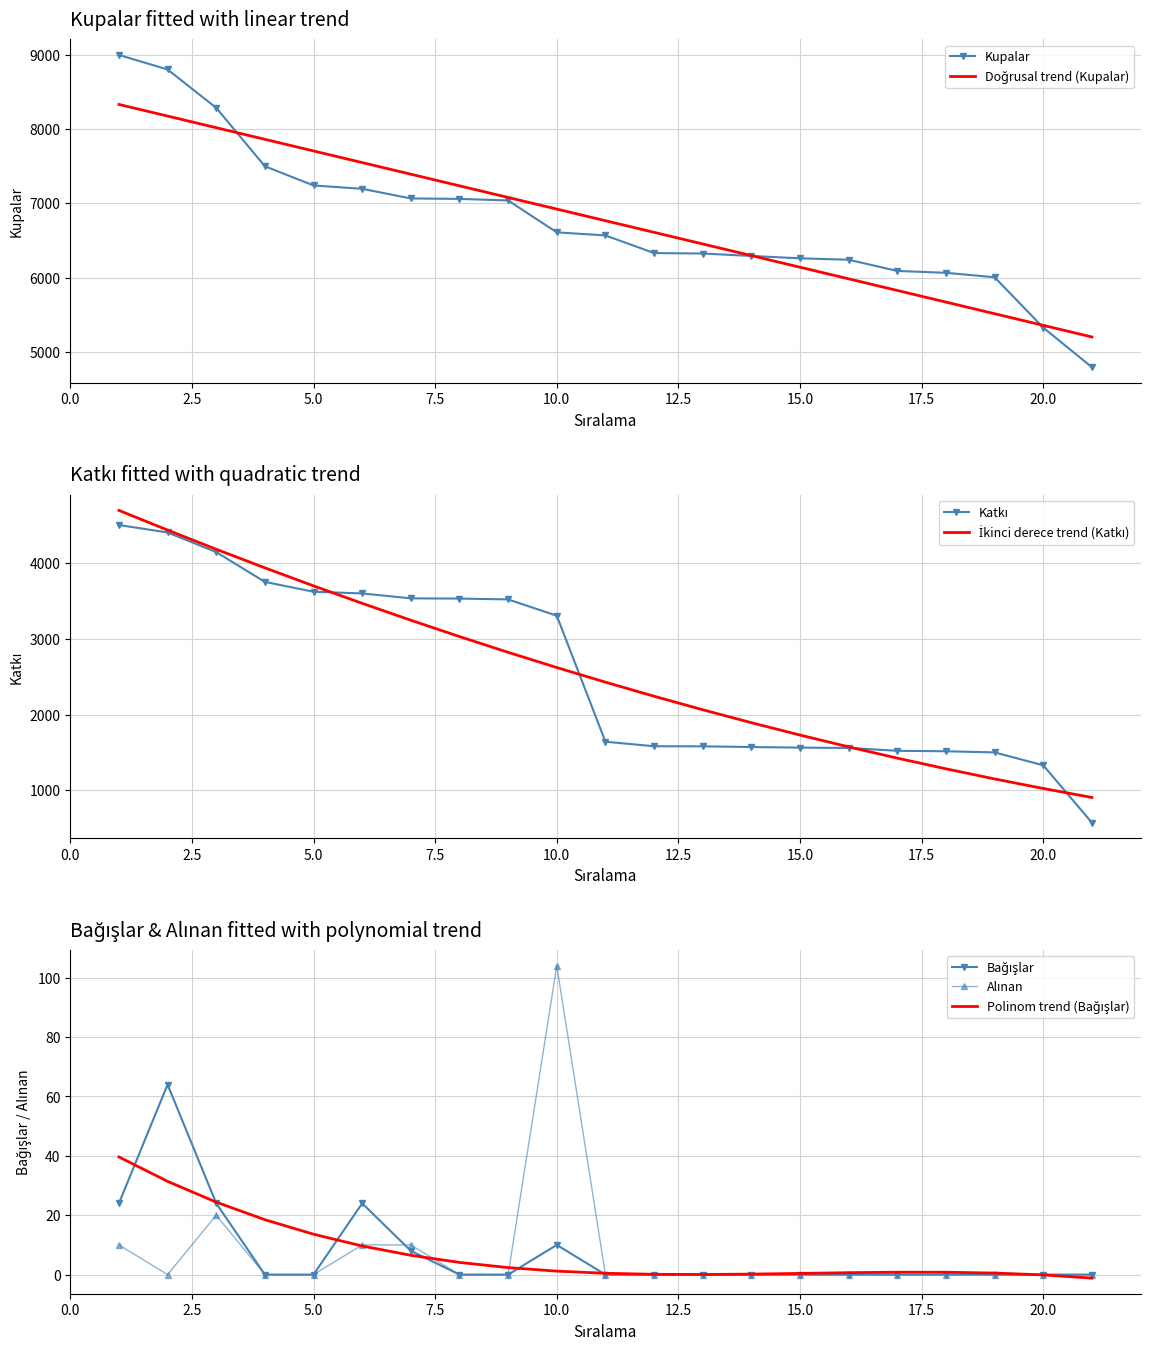

List the labels in order of Bağışlar value, largest first.

2, 1, 3, 6, 10, 7, 4, 5, 8, 9, 11, 12, 13, 14, 15, 16, 17, 18, 19, 20, 21